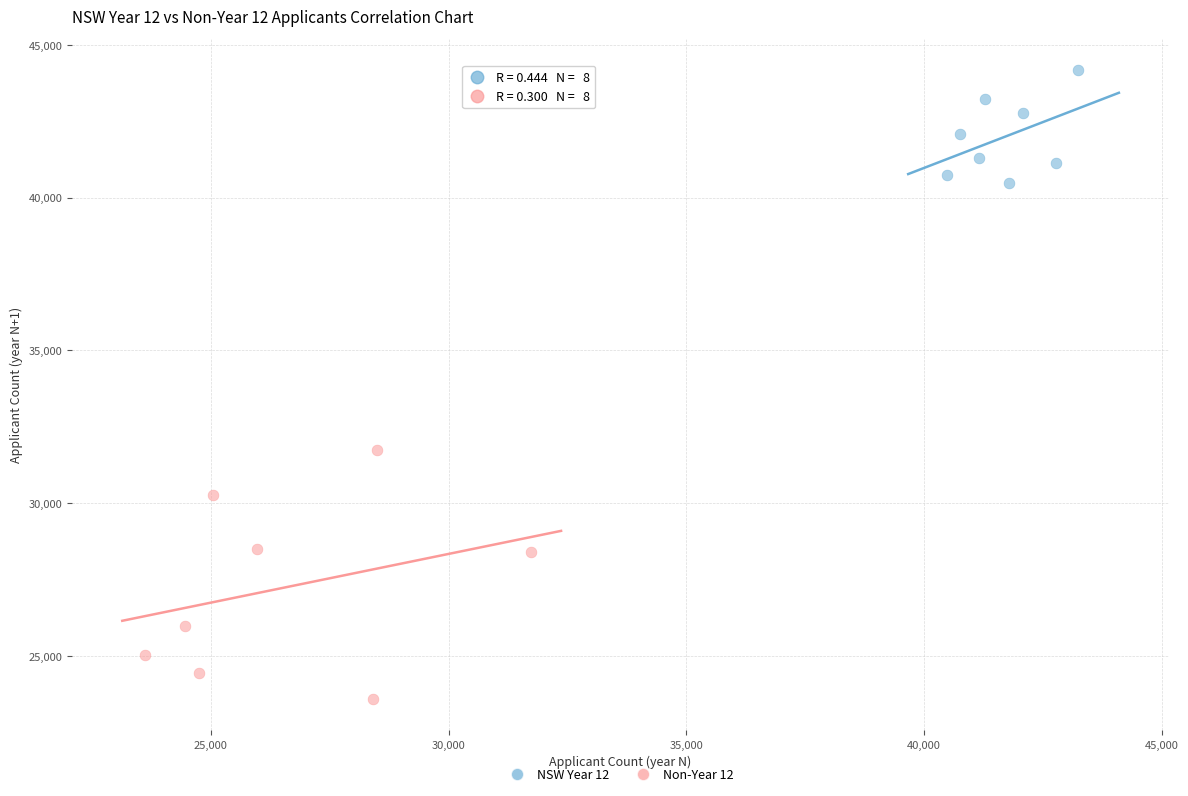

Which series contains the highest Y value?

NSW Year 12